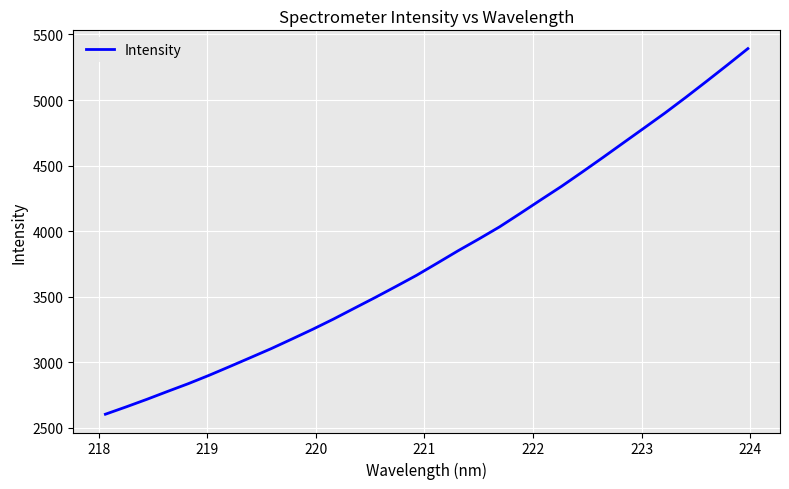

What is the difference between the maximum and minimum values?

2788.4